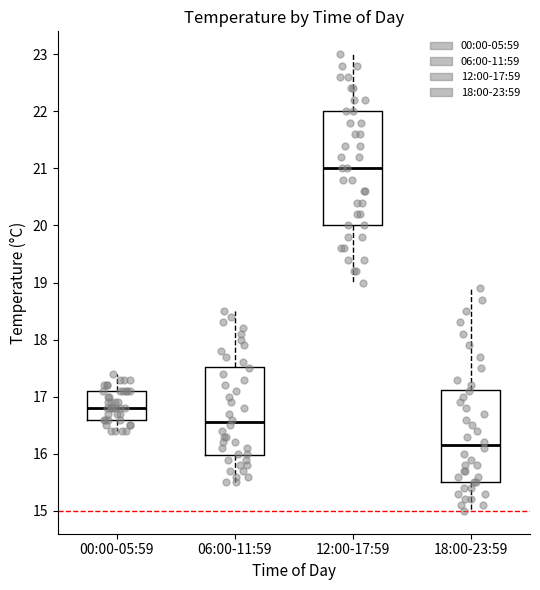

Comparing the boxes themselves (not the whiskers), which one is the tallest?

12:00-17:59